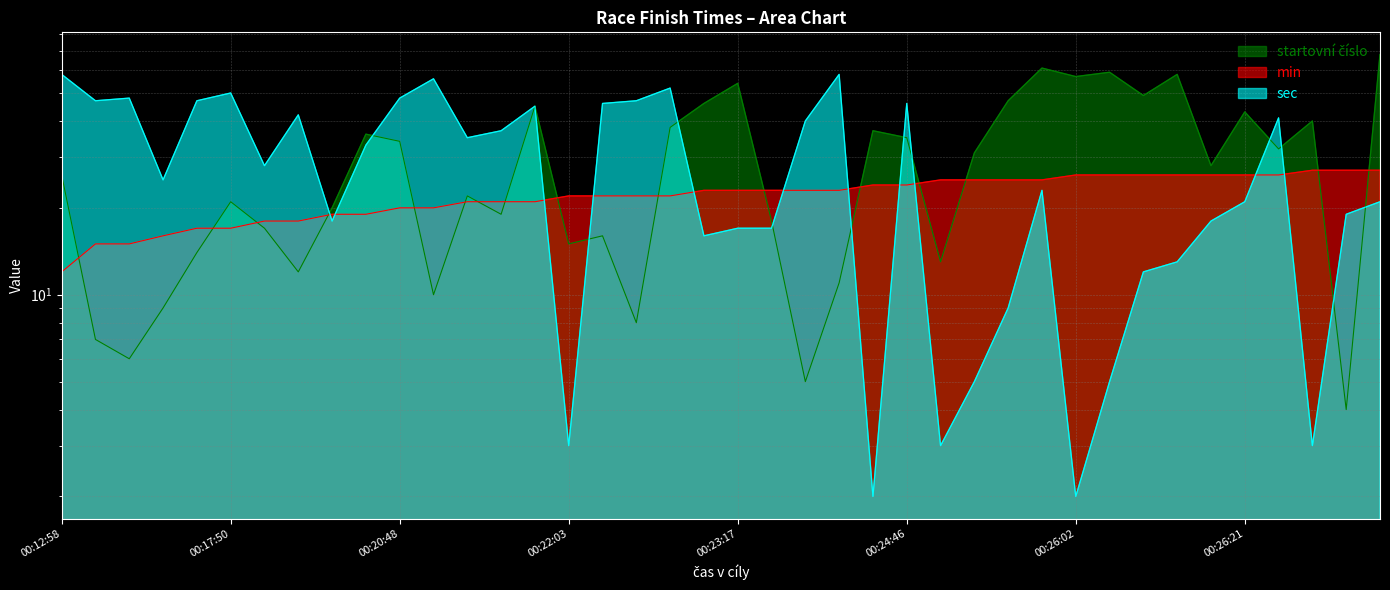

True or false: min and startovní číslo intersect in this chart.

True